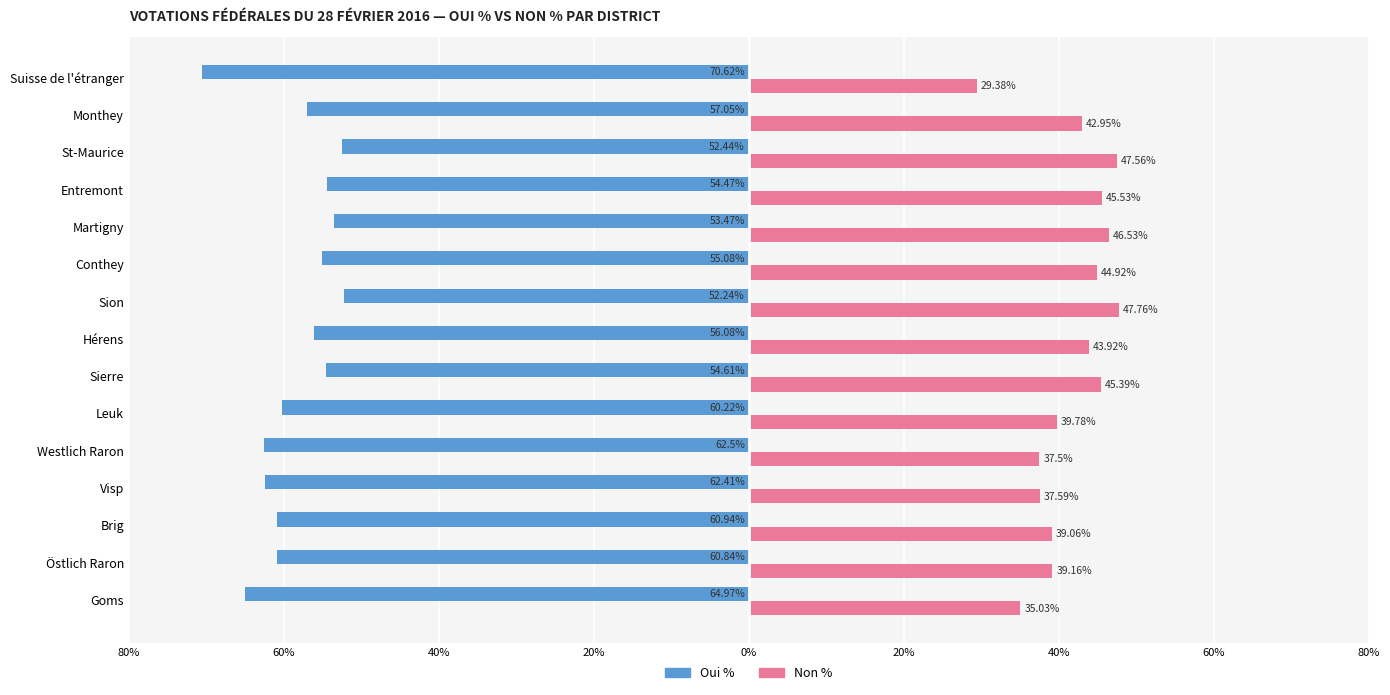

What are all the series names shown in the legend?

Oui %, Non %